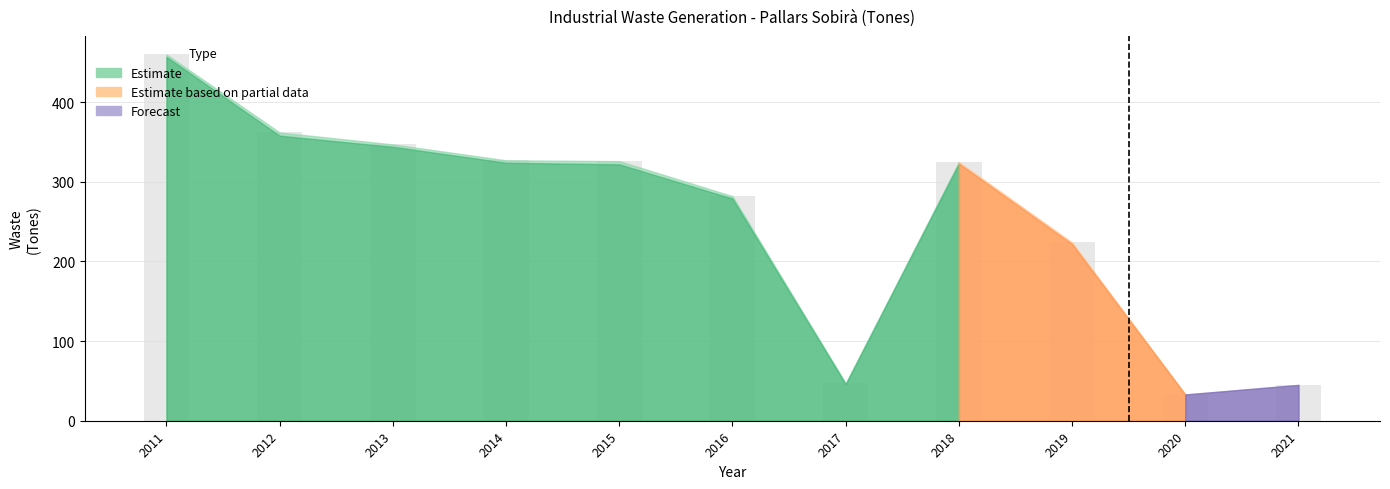

What is the ratio of the value at 2013 to the value at 2019?

1.5